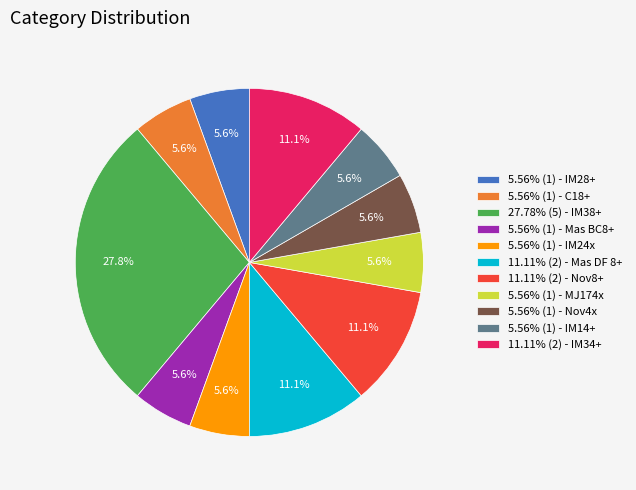

Count the number of slices in the pie.

11